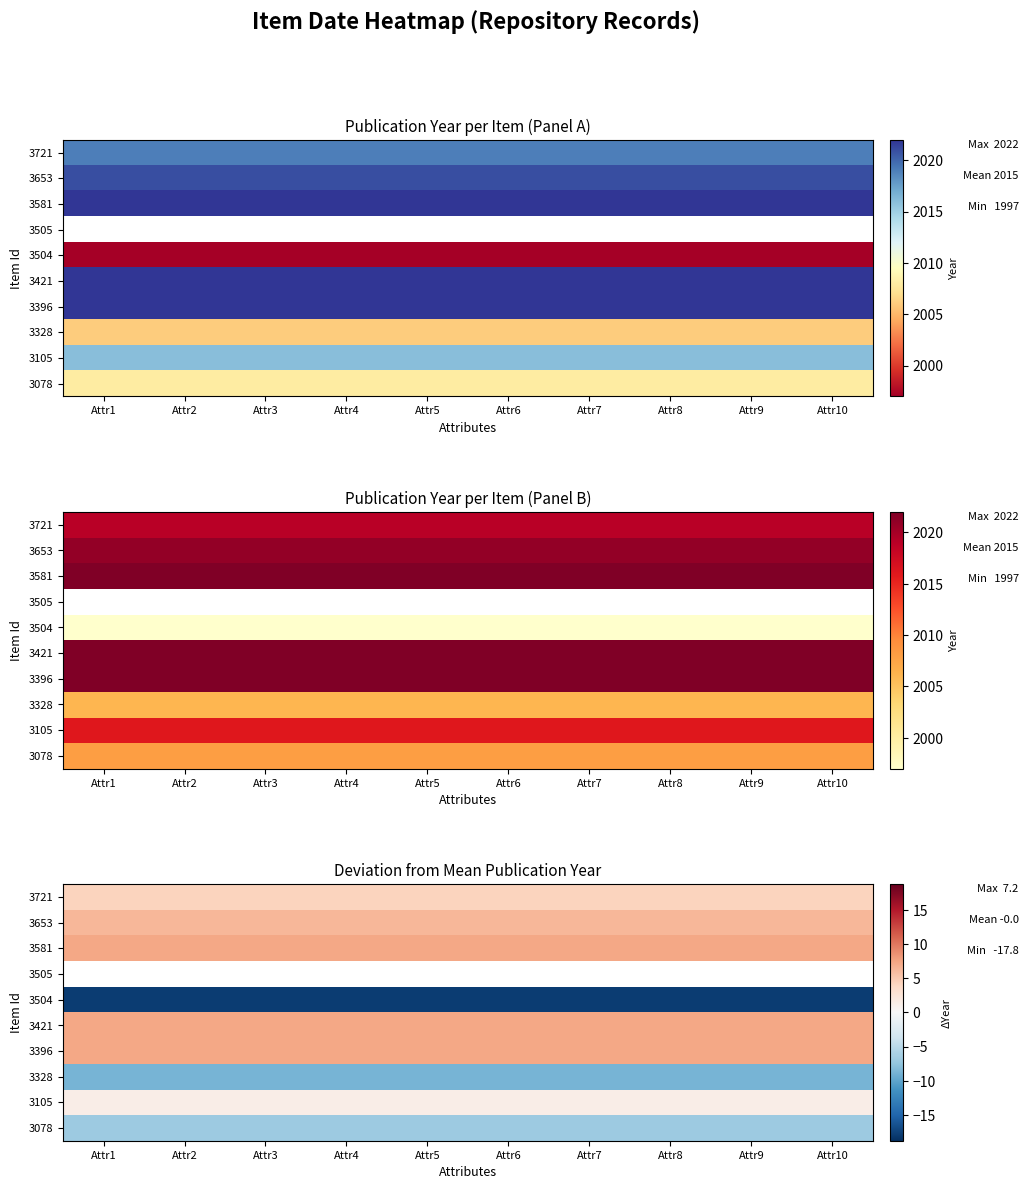

What is the difference between the highest and lowest values at Attr2?

25.0